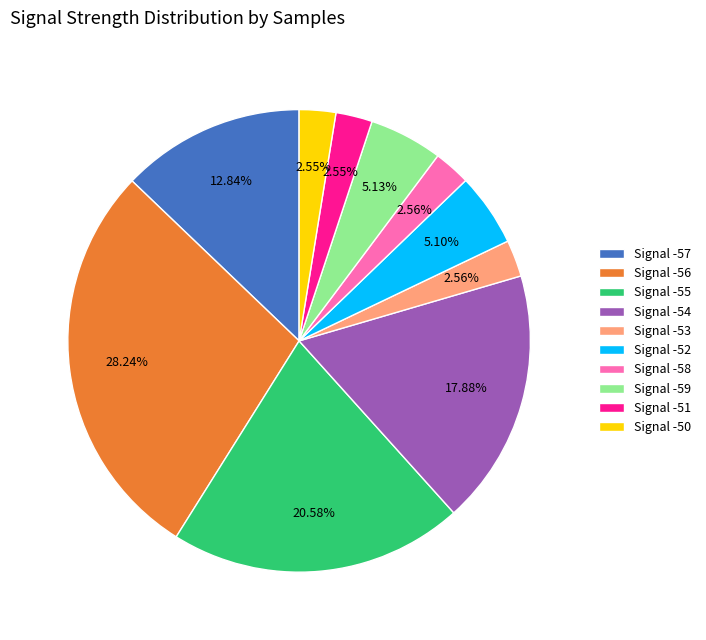

Does any single category account for the majority?

No